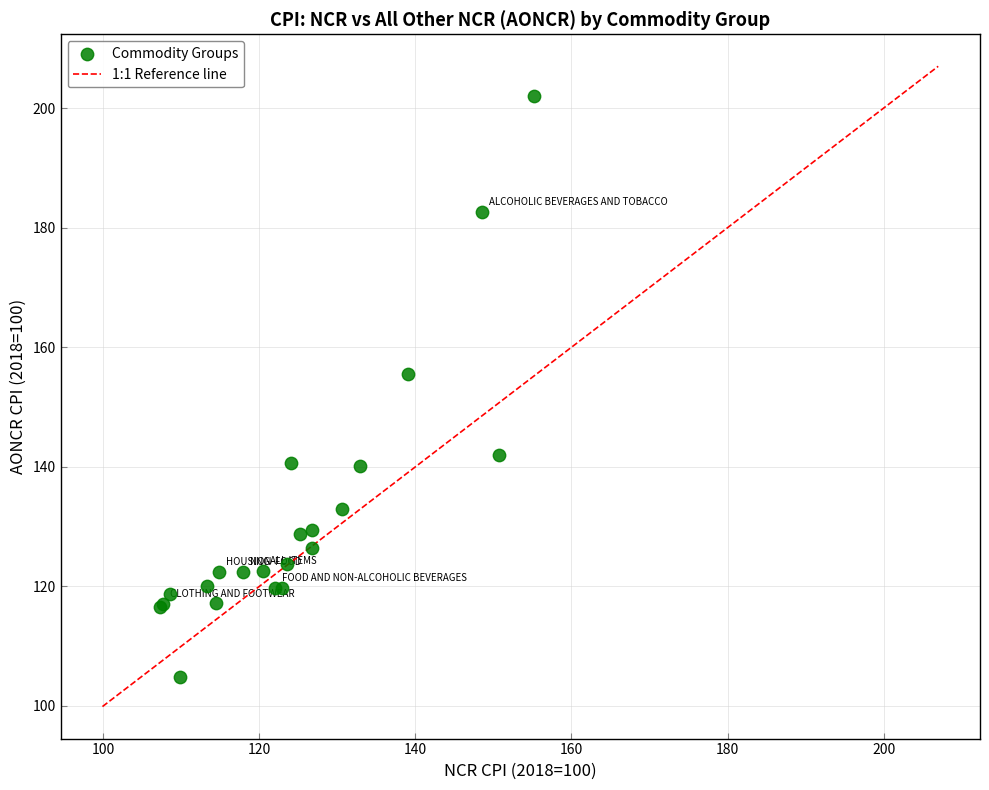

What Y value in the scatter plot is closest to 153?

155.5